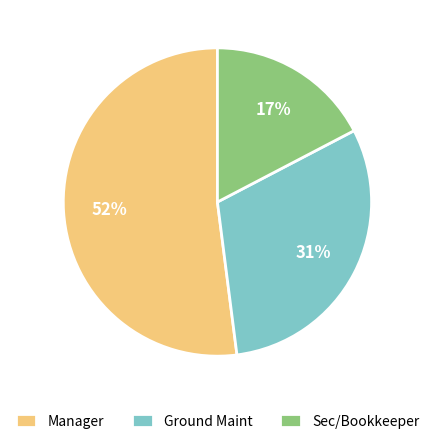

Which slice is the smallest?

Sec/Bookkeeper